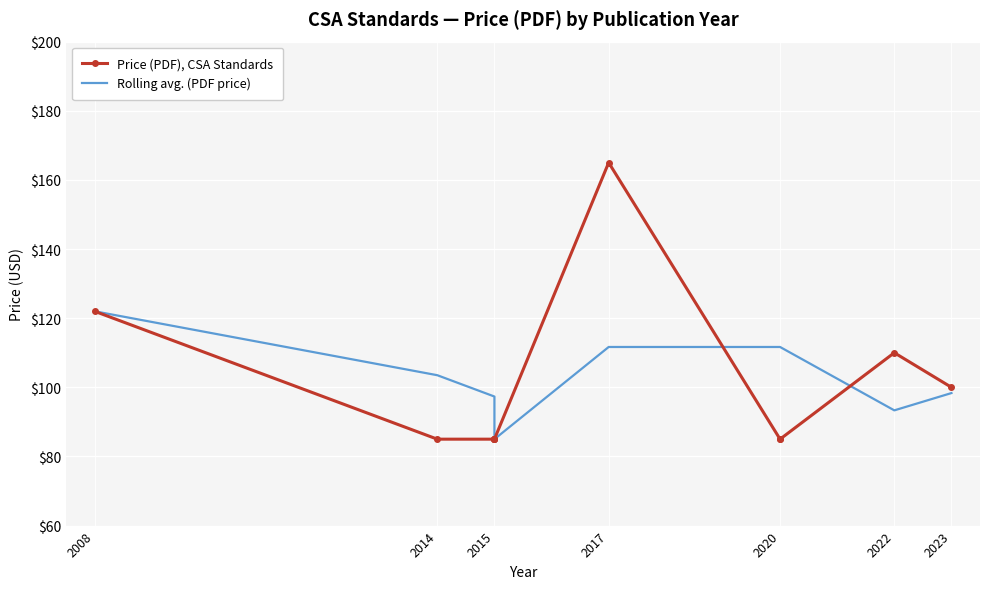

What are all the series names shown in the legend?

Price (PDF), CSA Standards, Rolling avg. (PDF price)